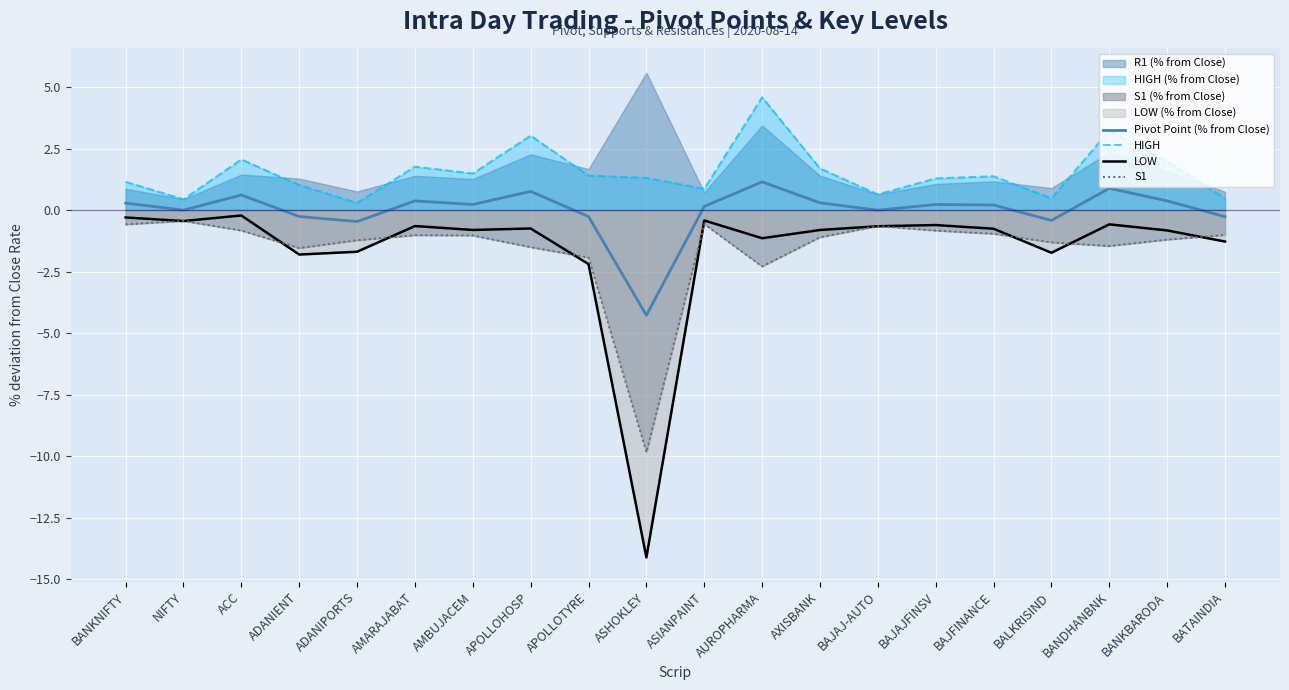

True or false: LOW and Pivot Point (% from Close) cross at least once.

False